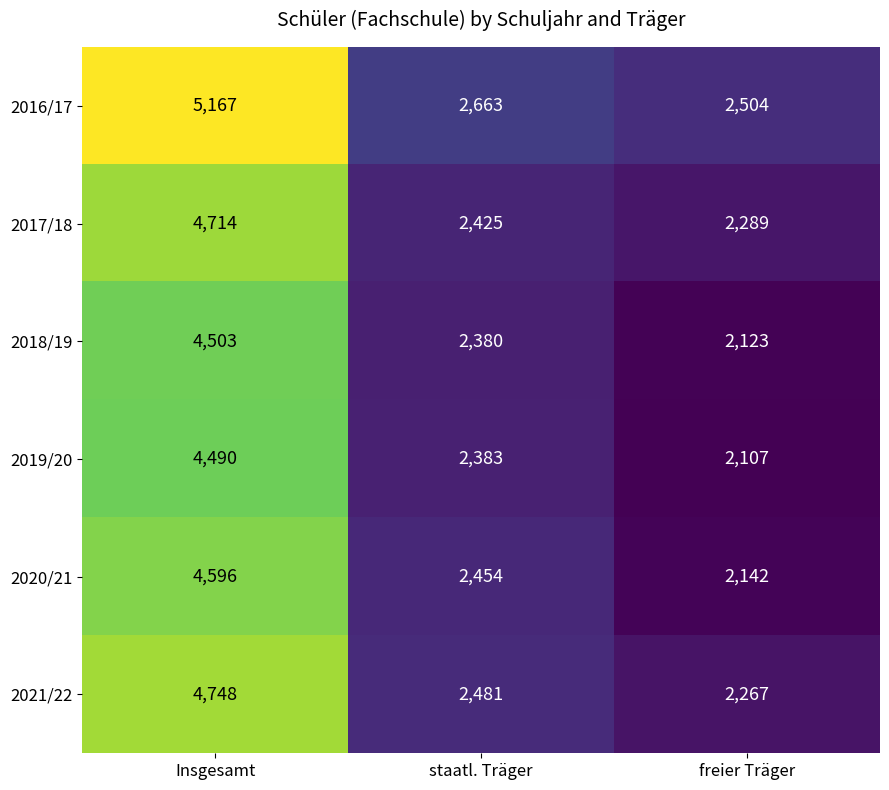

Which series has the largest range (max minus min)?

2016/17